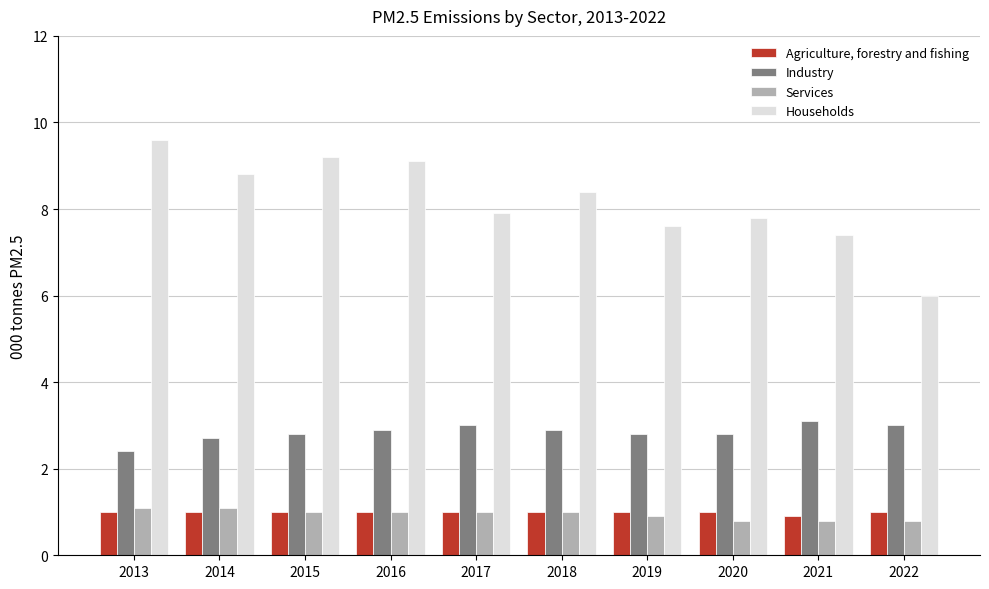

List the series in order of their peak value, lowest first.

Agriculture, forestry and fishing, Services, Industry, Households